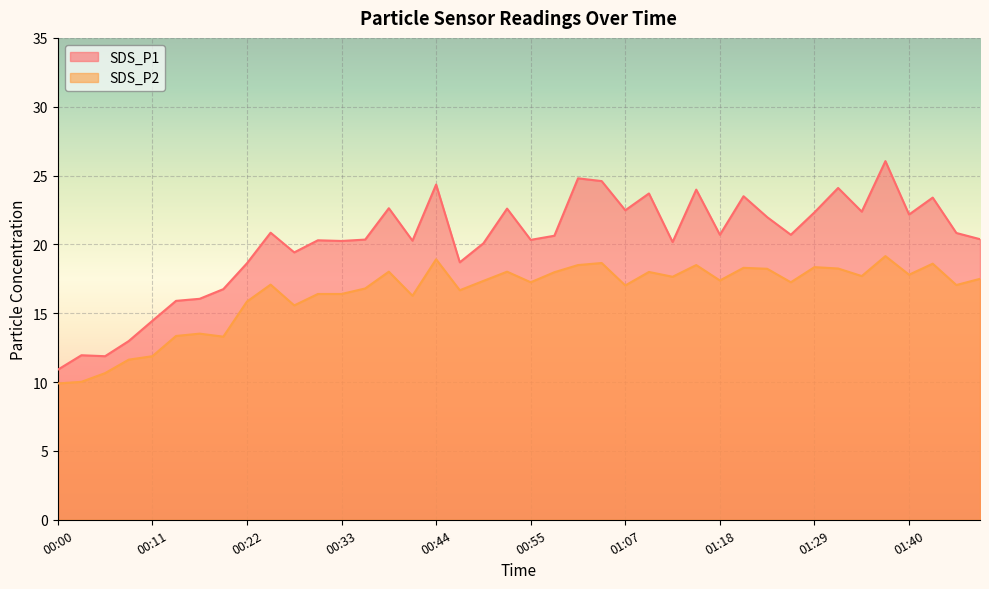

How many interior local peaks does the SDS_P2 series have?

12